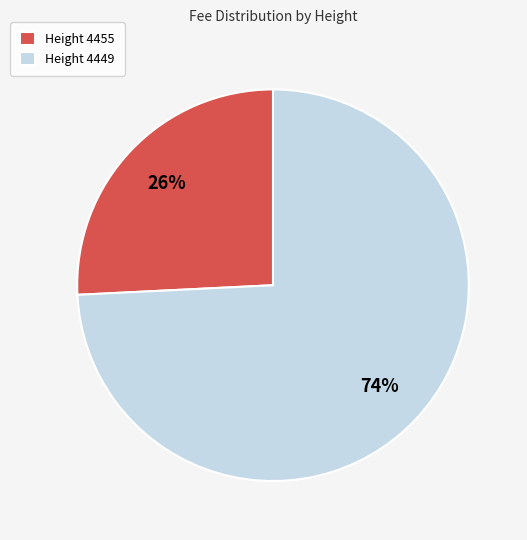

Rank the categories by value from highest to lowest.

Height 4449, Height 4455